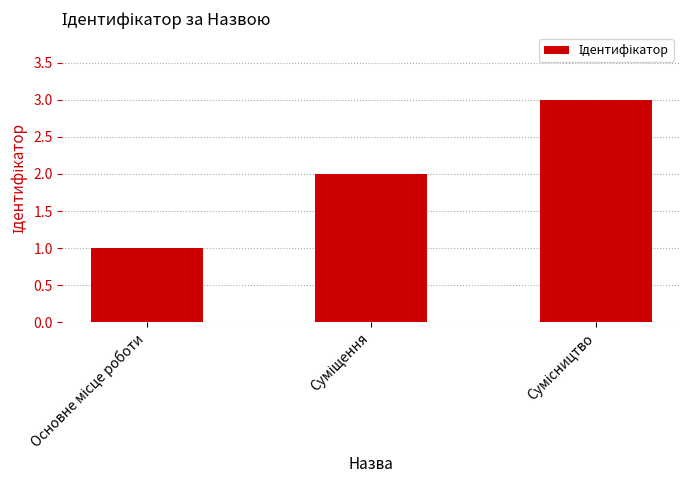

What is the sum of all values?

6